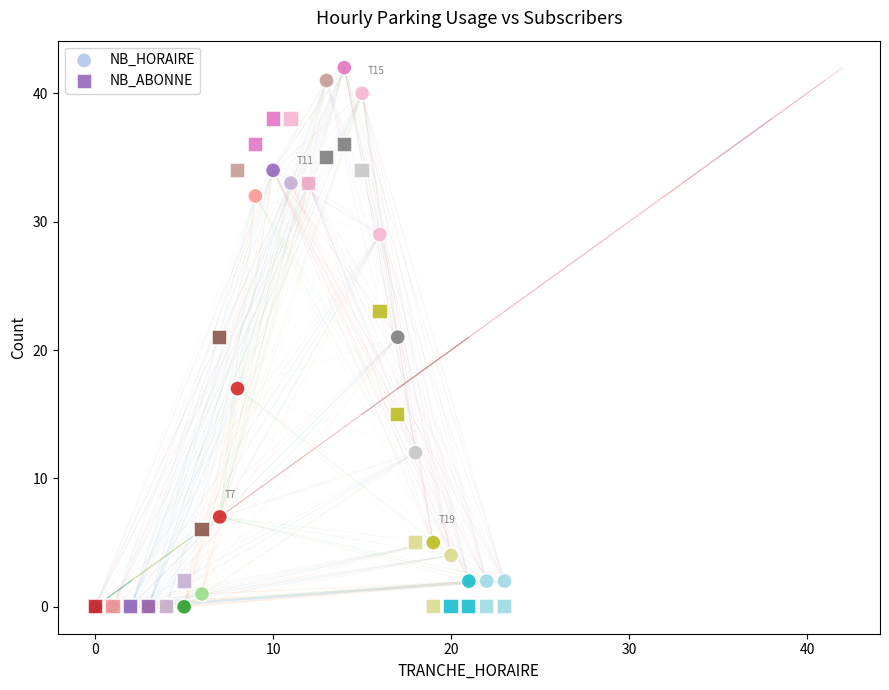

What are all the series names shown in the legend?

NB_HORAIRE, NB_ABONNE